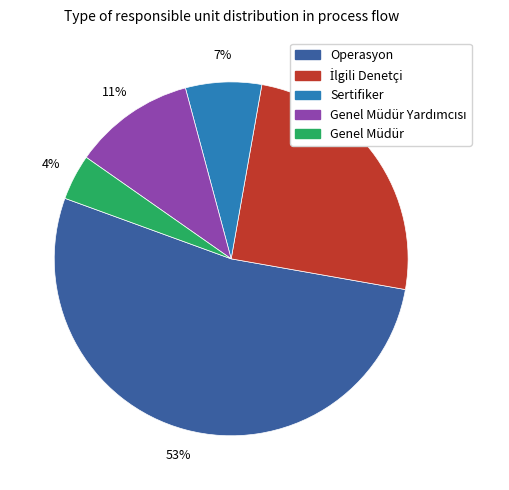

Is there any slice that represents more than half of the pie?

Yes